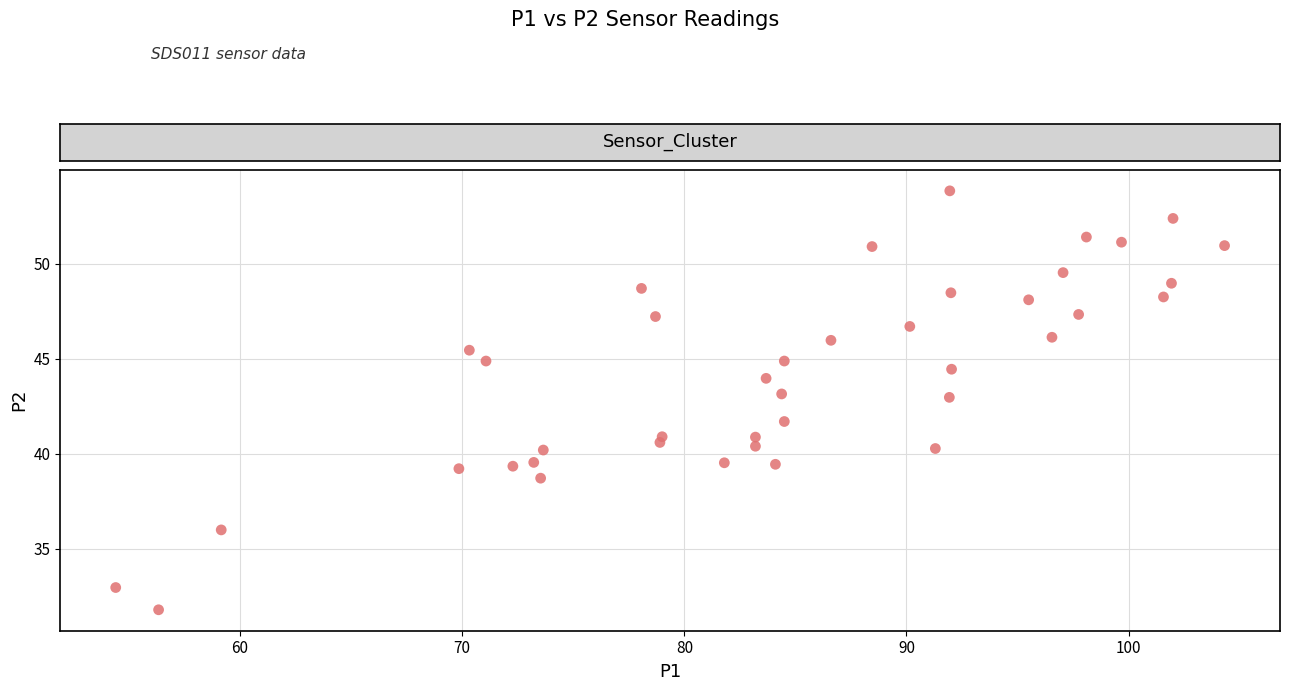

What Y value in the scatter plot is closest to 42?

41.7